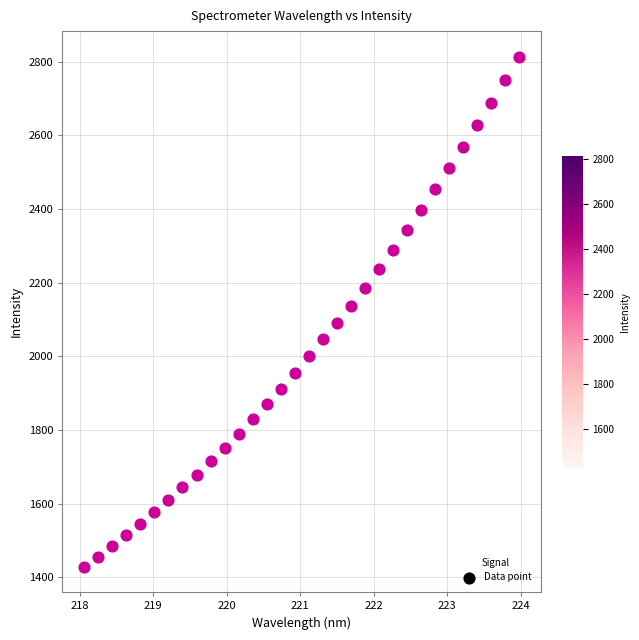

What is the range of Y values (max minus min)?

1384.4